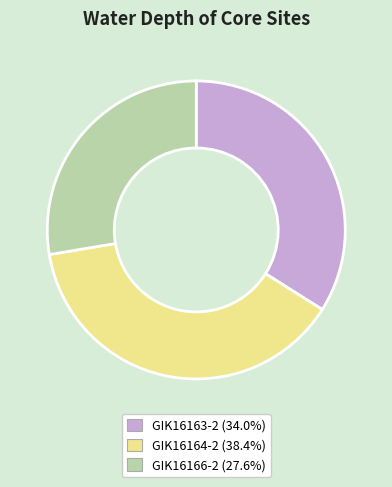

Combined, do GIK16163-2 and GIK16164-2 account for over 50%?

Yes